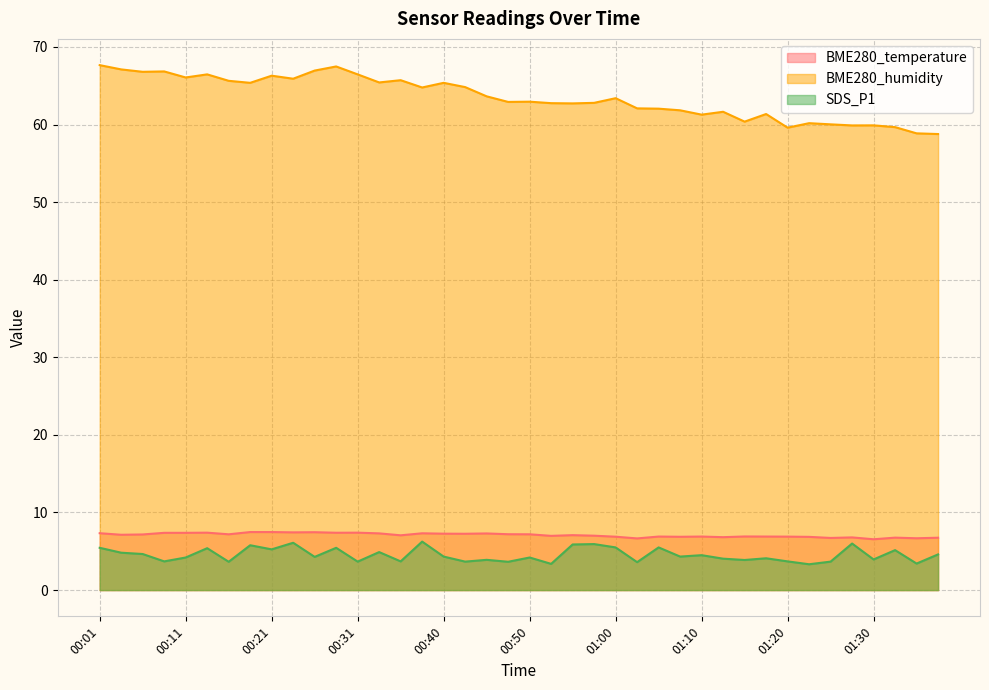

The value of SDS_P1 at 00:03 is 4.8. True or false?

True